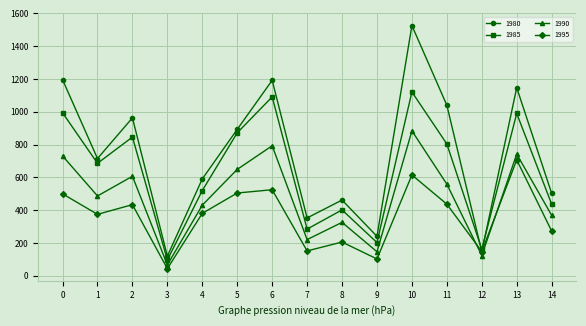

Rank the series by their average value, from highest to lowest.

1980, 1985, 1990, 1995